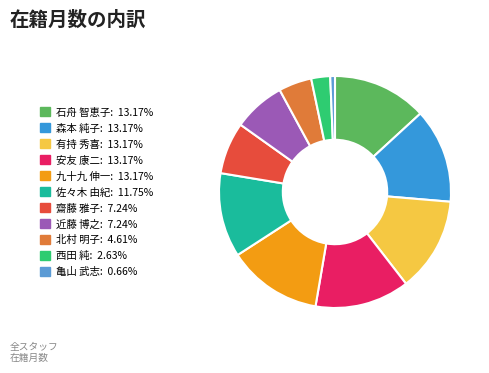

Is there any slice that represents more than half of the pie?

No